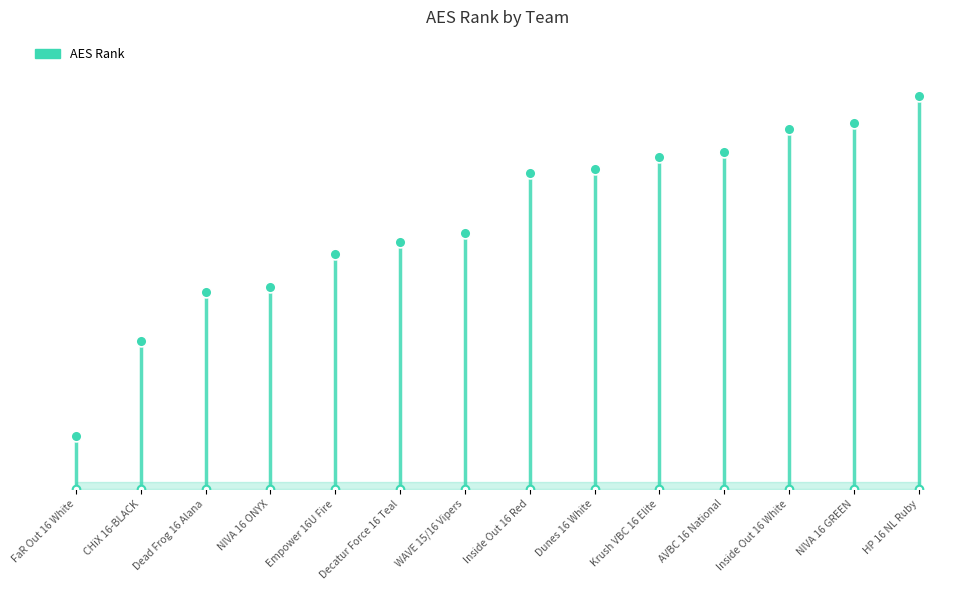

Approximately how many times larger is the value at Empower 16U Fire compared to Dead Frog 16 Alana?

1.2